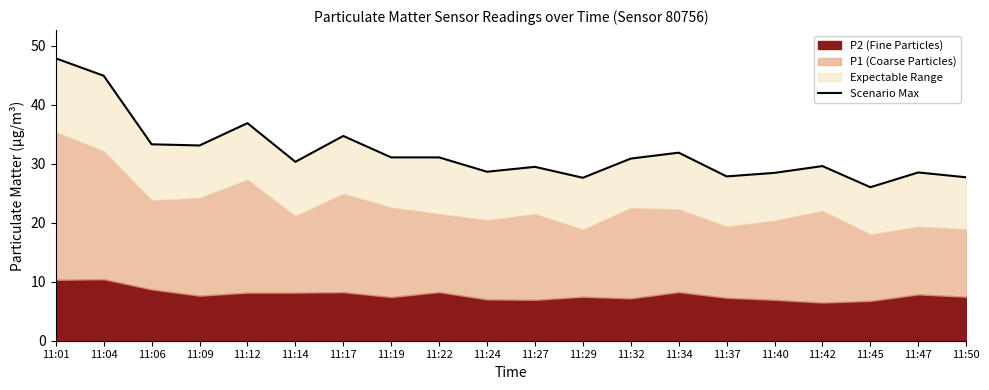

Reading left to right, list all the values displayed in this chart.

47.8	44.9	33.3	33.1	36.9	30.3	34.7	31.1	31.0	28.6	29.4	27.6	30.9	31.9	27.8	28.4	29.6	26.0	28.5	27.7